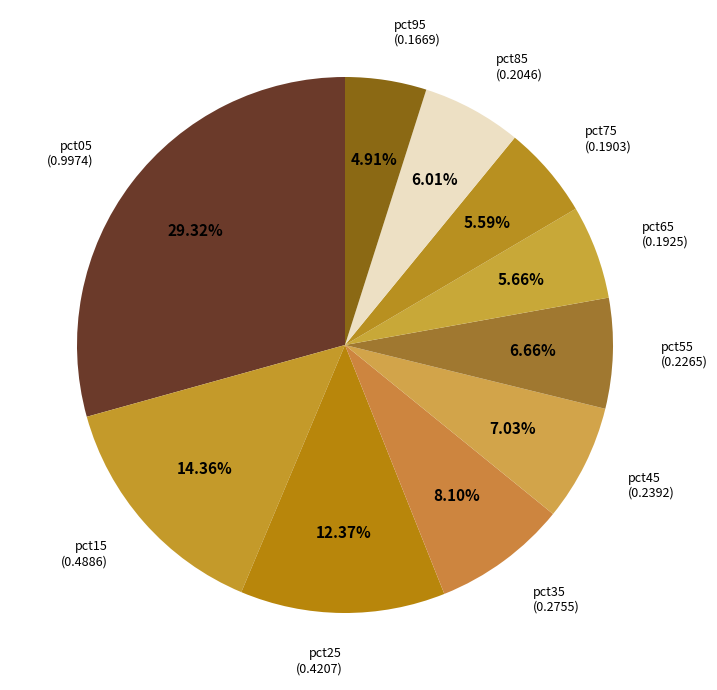

What percentage is the pct95 slice, to the nearest percent?

5%